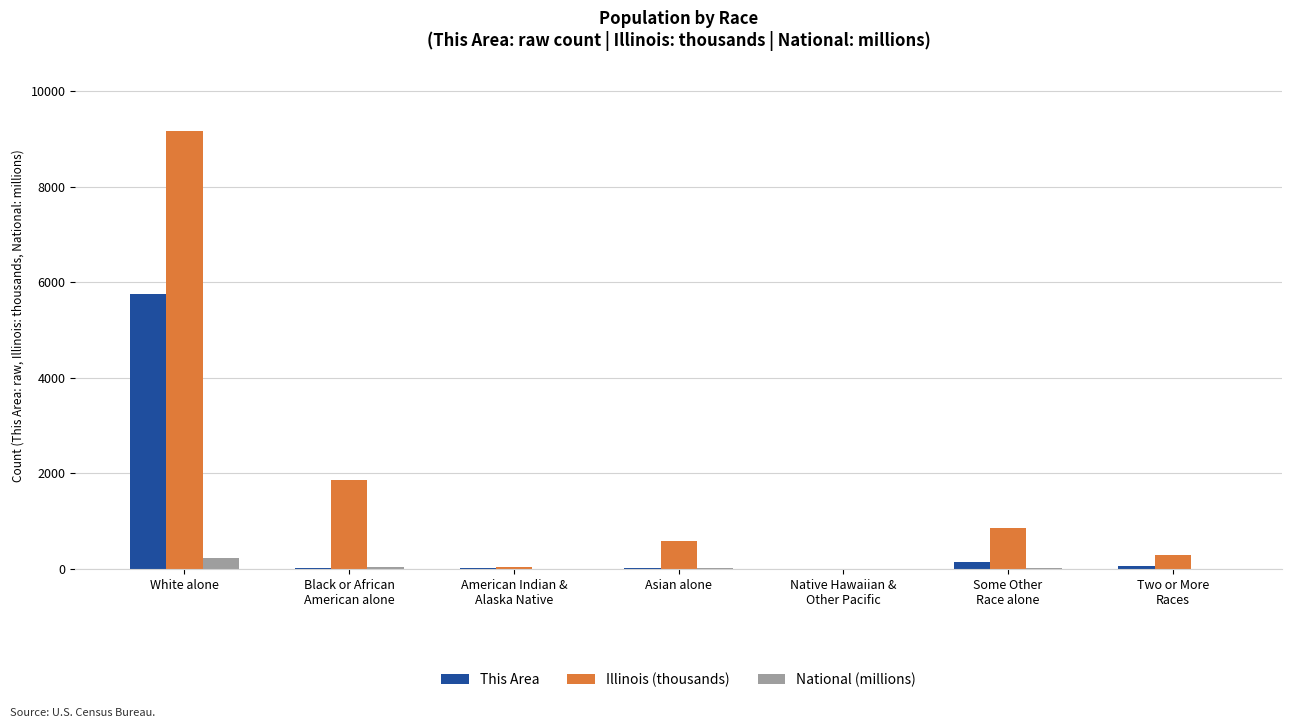

Are the bars grouped side by side (vs. stacked)?

Yes